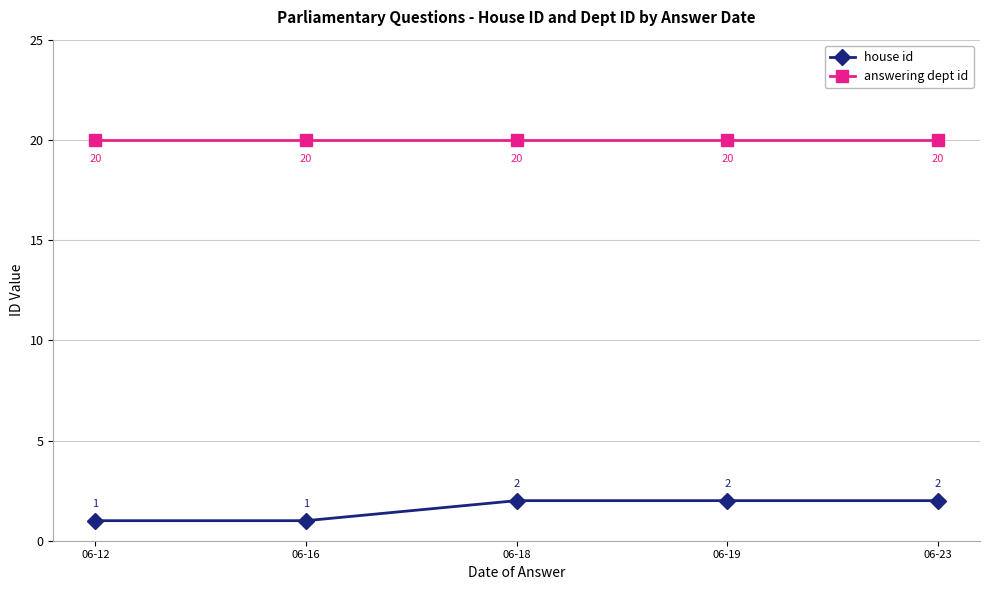

Reading left to right, what are all the values shown in this chart?

house id: 1	1	2	2	2
answering dept id: 20	20	20	20	20